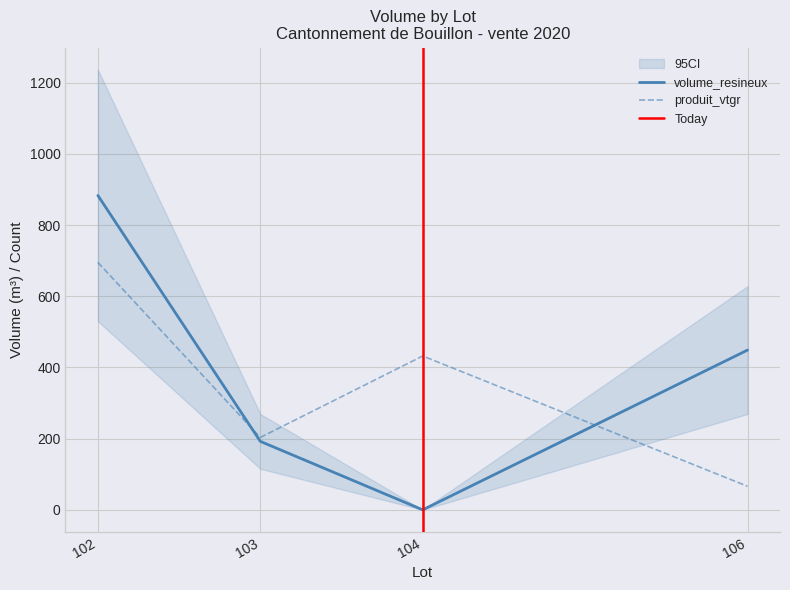

Rank the categories by produit_vtgr value from lowest to highest.

106, 103, 104, 102